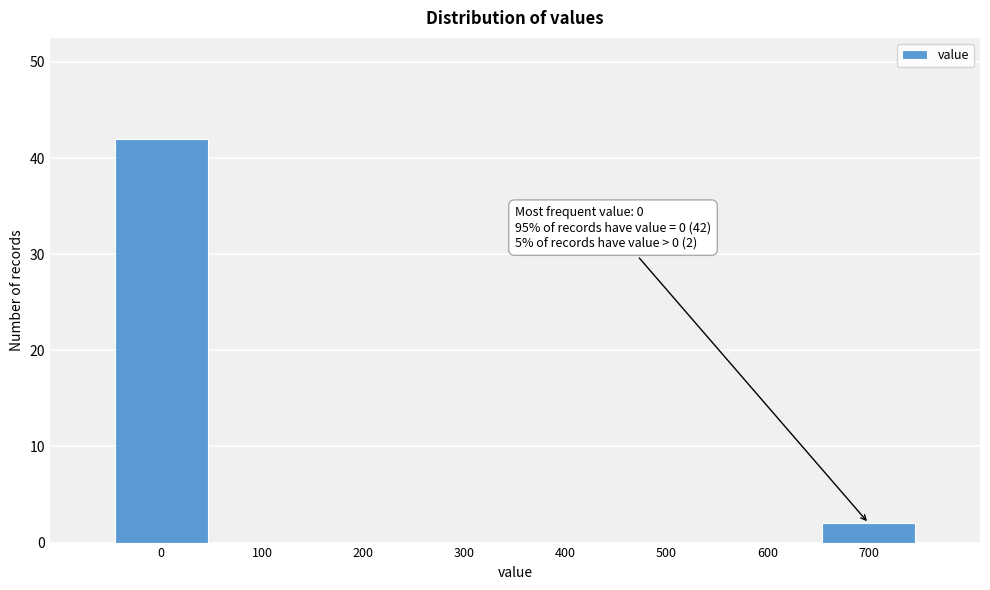

Reading left to right, list all the values displayed in this chart.

0=42	100=0	200=0	300=0	400=0	500=0	600=0	700=2